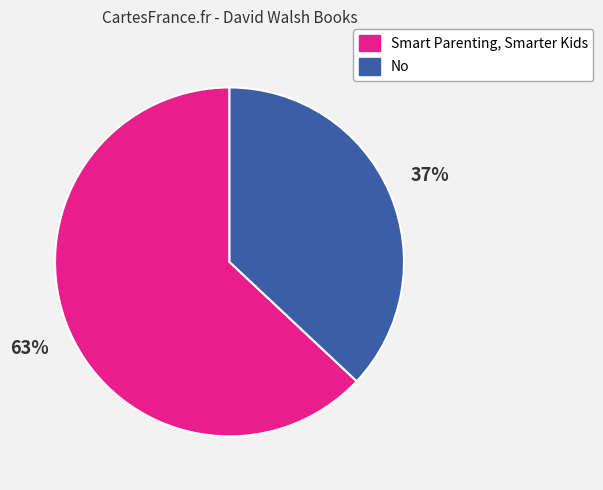

Which slice is the smallest?

No